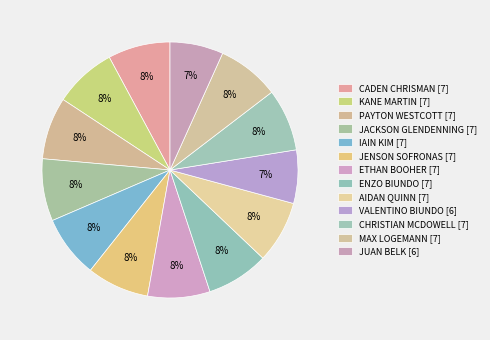

Is it true that ENZO BIUNDO is 15% of the pie?

False